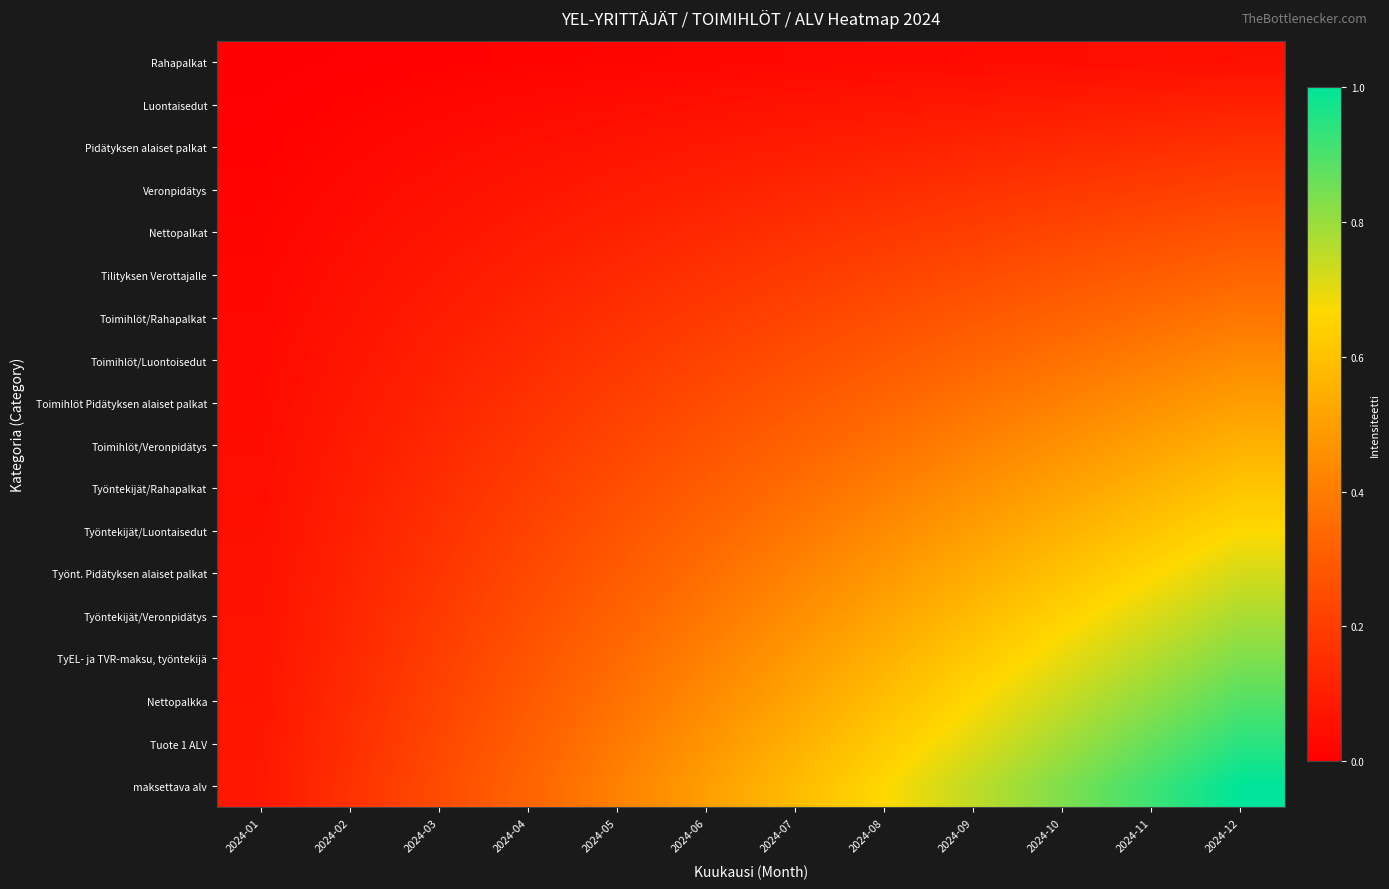

Reading left to right, extract all data points from this chart.

Rahapalkat: 2024-01=0.0	2024-02=0.0	2024-03=0.0	2024-04=0.0	2024-05=0.0	2024-06=0.0	2024-07=0.0	2024-08=0.0	2024-09=0.0	2024-10=0.0	2024-11=0.0	2024-12=0.1
Luontaisedut: 2024-01=0.0	2024-02=0.0	2024-03=0.0	2024-04=0.0	2024-05=0.0	2024-06=0.1	2024-07=0.1	2024-08=0.1	2024-09=0.1	2024-10=0.1	2024-11=0.1	2024-12=0.1
Pidätyksen alaiset palkat: 2024-01=0.0	2024-02=0.0	2024-03=0.0	2024-04=0.1	2024-05=0.1	2024-06=0.1	2024-07=0.1	2024-08=0.1	2024-09=0.1	2024-10=0.1	2024-11=0.1	2024-12=0.2
Veronpidätys: 2024-01=0.0	2024-02=0.0	2024-03=0.1	2024-04=0.1	2024-05=0.1	2024-06=0.1	2024-07=0.1	2024-08=0.1	2024-09=0.2	2024-10=0.2	2024-11=0.2	2024-12=0.2
Nettopalkat: 2024-01=0.0	2024-02=0.0	2024-03=0.1	2024-04=0.1	2024-05=0.1	2024-06=0.1	2024-07=0.2	2024-08=0.2	2024-09=0.2	2024-10=0.2	2024-11=0.3	2024-12=0.3
Tilityksen Verottajalle: 2024-01=0.0	2024-02=0.1	2024-03=0.1	2024-04=0.1	2024-05=0.1	2024-06=0.2	2024-07=0.2	2024-08=0.2	2024-09=0.2	2024-10=0.3	2024-11=0.3	2024-12=0.3
Toimihlöt/Rahapalkat: 2024-01=0.0	2024-02=0.1	2024-03=0.1	2024-04=0.1	2024-05=0.2	2024-06=0.2	2024-07=0.2	2024-08=0.3	2024-09=0.3	2024-10=0.3	2024-11=0.4	2024-12=0.4
Toimihlöt/Luontoisedut: 2024-01=0.0	2024-02=0.1	2024-03=0.1	2024-04=0.1	2024-05=0.2	2024-06=0.2	2024-07=0.3	2024-08=0.3	2024-09=0.3	2024-10=0.4	2024-11=0.4	2024-12=0.4
Toimihlöt Pidätyksen alaiset palkat: 2024-01=0.0	2024-02=0.1	2024-03=0.1	2024-04=0.2	2024-05=0.2	2024-06=0.2	2024-07=0.3	2024-08=0.3	2024-09=0.4	2024-10=0.4	2024-11=0.5	2024-12=0.5
Toimihlöt/Veronpidätys: 2024-01=0.0	2024-02=0.1	2024-03=0.1	2024-04=0.2	2024-05=0.2	2024-06=0.3	2024-07=0.3	2024-08=0.4	2024-09=0.4	2024-10=0.5	2024-11=0.5	2024-12=0.6
Työntekijät/Rahapalkat: 2024-01=0.0	2024-02=0.1	2024-03=0.1	2024-04=0.2	2024-05=0.3	2024-06=0.3	2024-07=0.4	2024-08=0.4	2024-09=0.5	2024-10=0.5	2024-11=0.6	2024-12=0.6
Työntekijät/Luontaisedut: 2024-01=0.1	2024-02=0.1	2024-03=0.2	2024-04=0.2	2024-05=0.3	2024-06=0.3	2024-07=0.4	2024-08=0.4	2024-09=0.5	2024-10=0.6	2024-11=0.6	2024-12=0.7
Työnt. Pidätyksen alaiset palkat: 2024-01=0.1	2024-02=0.1	2024-03=0.2	2024-04=0.2	2024-05=0.3	2024-06=0.4	2024-07=0.4	2024-08=0.5	2024-09=0.5	2024-10=0.6	2024-11=0.7	2024-12=0.7
Työntekijät/Veronpidätys: 2024-01=0.1	2024-02=0.1	2024-03=0.2	2024-04=0.3	2024-05=0.3	2024-06=0.4	2024-07=0.5	2024-08=0.5	2024-09=0.6	2024-10=0.6	2024-11=0.7	2024-12=0.8
TyEL- ja TVR-maksu, työntekijä: 2024-01=0.1	2024-02=0.1	2024-03=0.2	2024-04=0.3	2024-05=0.3	2024-06=0.4	2024-07=0.5	2024-08=0.6	2024-09=0.6	2024-10=0.7	2024-11=0.8	2024-12=0.8
Nettopalkka: 2024-01=0.1	2024-02=0.1	2024-03=0.2	2024-04=0.3	2024-05=0.4	2024-06=0.4	2024-07=0.5	2024-08=0.6	2024-09=0.7	2024-10=0.7	2024-11=0.8	2024-12=0.9
Tuote 1 ALV: 2024-01=0.1	2024-02=0.2	2024-03=0.2	2024-04=0.3	2024-05=0.4	2024-06=0.5	2024-07=0.5	2024-08=0.6	2024-09=0.7	2024-10=0.8	2024-11=0.9	2024-12=0.9
maksettava alv: 2024-01=0.1	2024-02=0.2	2024-03=0.2	2024-04=0.3	2024-05=0.4	2024-06=0.5	2024-07=0.6	2024-08=0.7	2024-09=0.7	2024-10=0.8	2024-11=0.9	2024-12=1.0